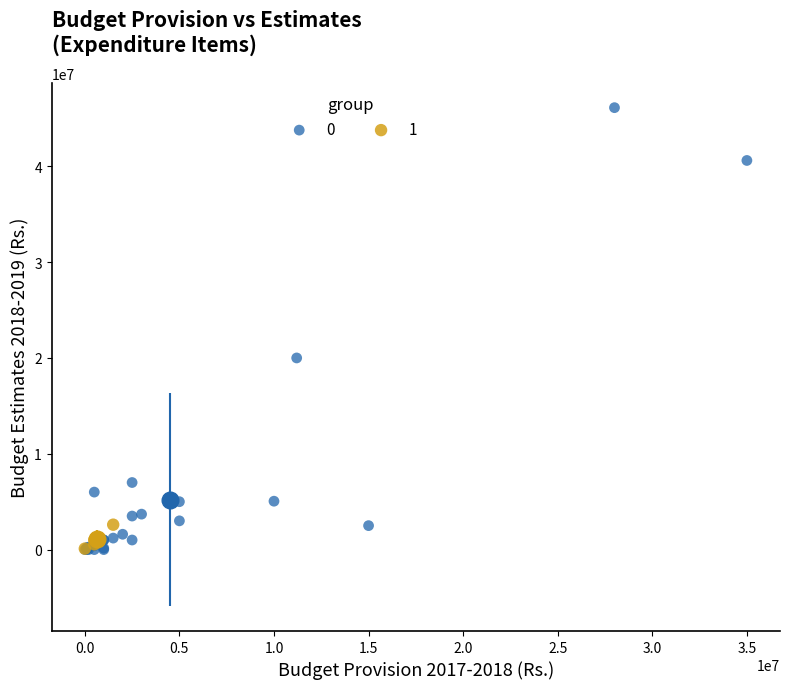

What are all the series names shown in the legend?

0, 1